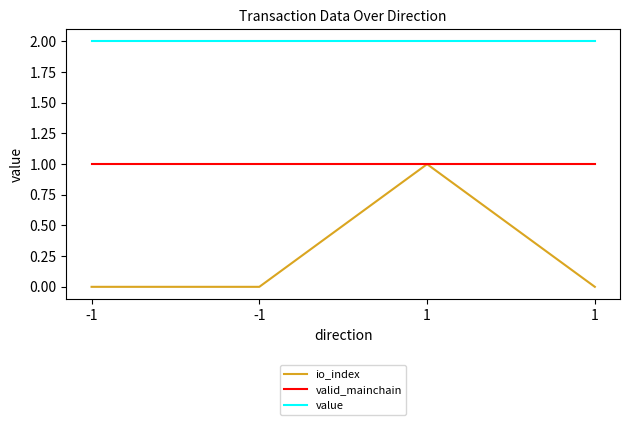

True or false: value and valid_mainchain cross at least once.

False